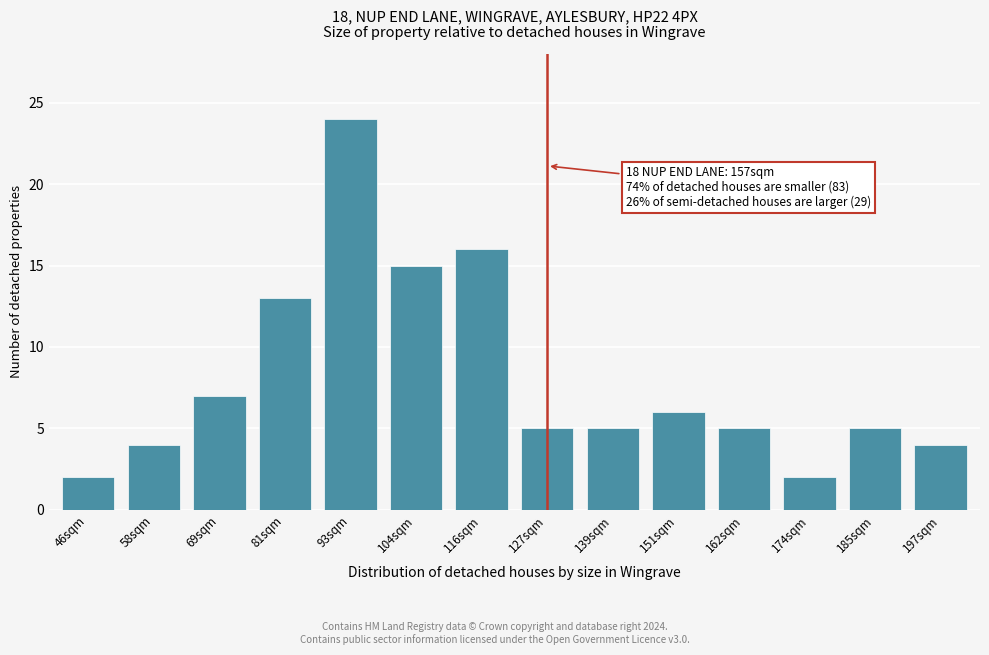

Reading left to right, extract all data points from this chart.

46sqm=2	58sqm=4	69sqm=7	81sqm=13	93sqm=24	104sqm=15	116sqm=16	127sqm=5	139sqm=5	151sqm=6	162sqm=5	174sqm=2	185sqm=5	197sqm=4